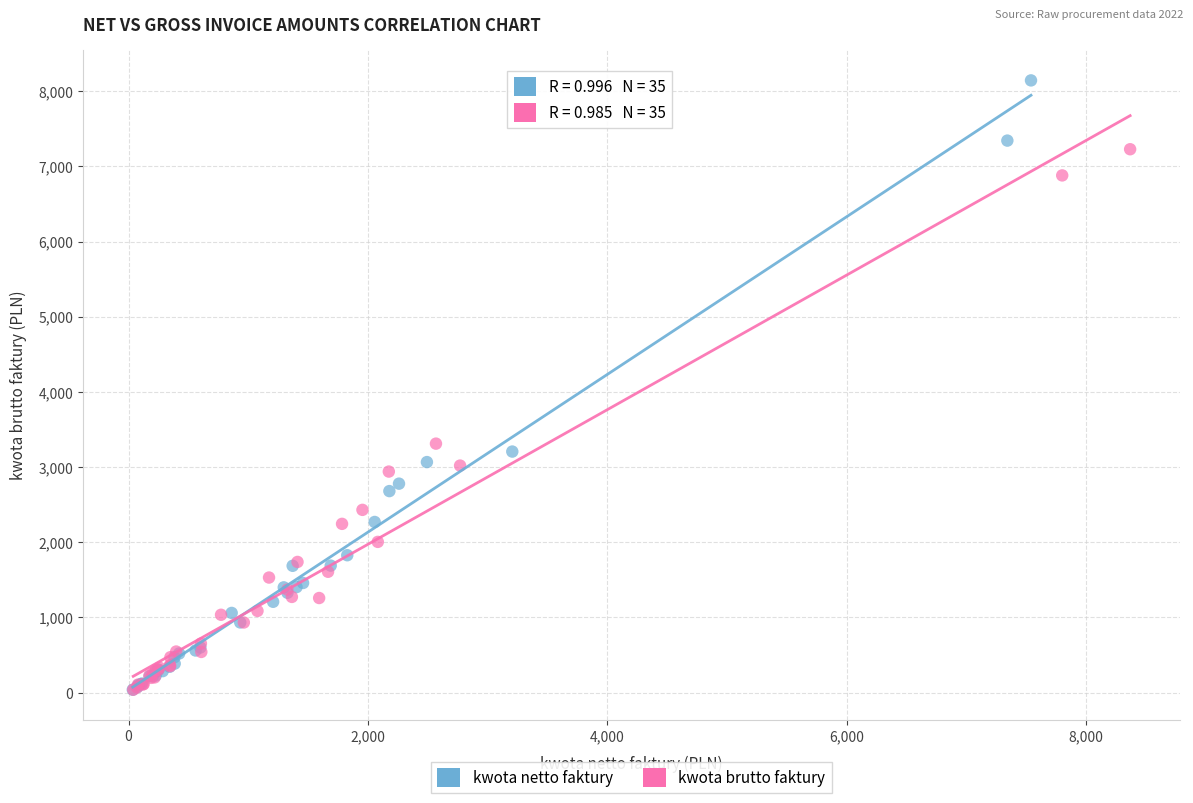

Which series has the widest spread of Y values?

kwota netto faktury